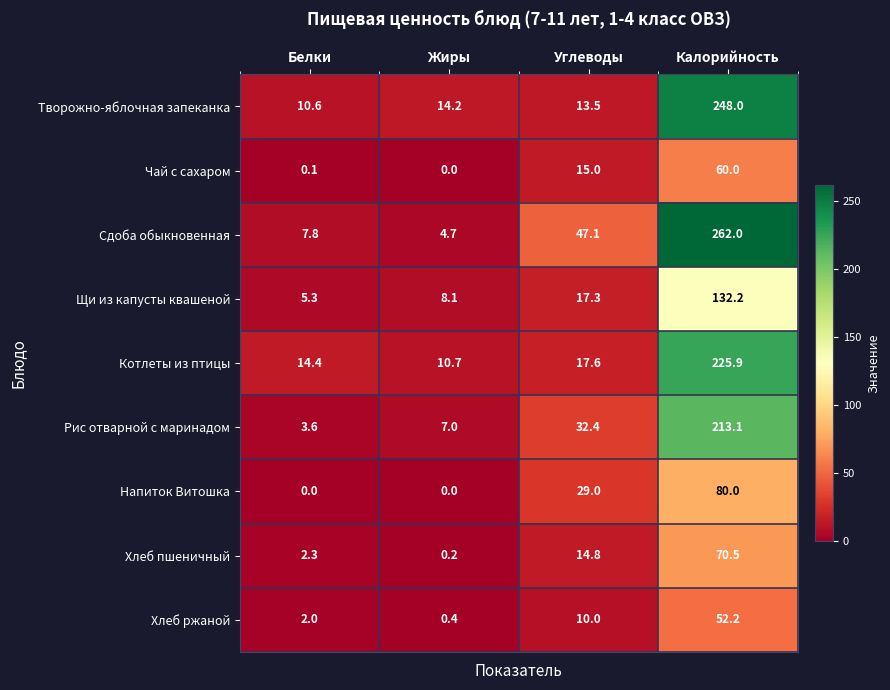

What is the difference between the maximum and minimum values in the Творожно-яблочная запеканка series?

237.4